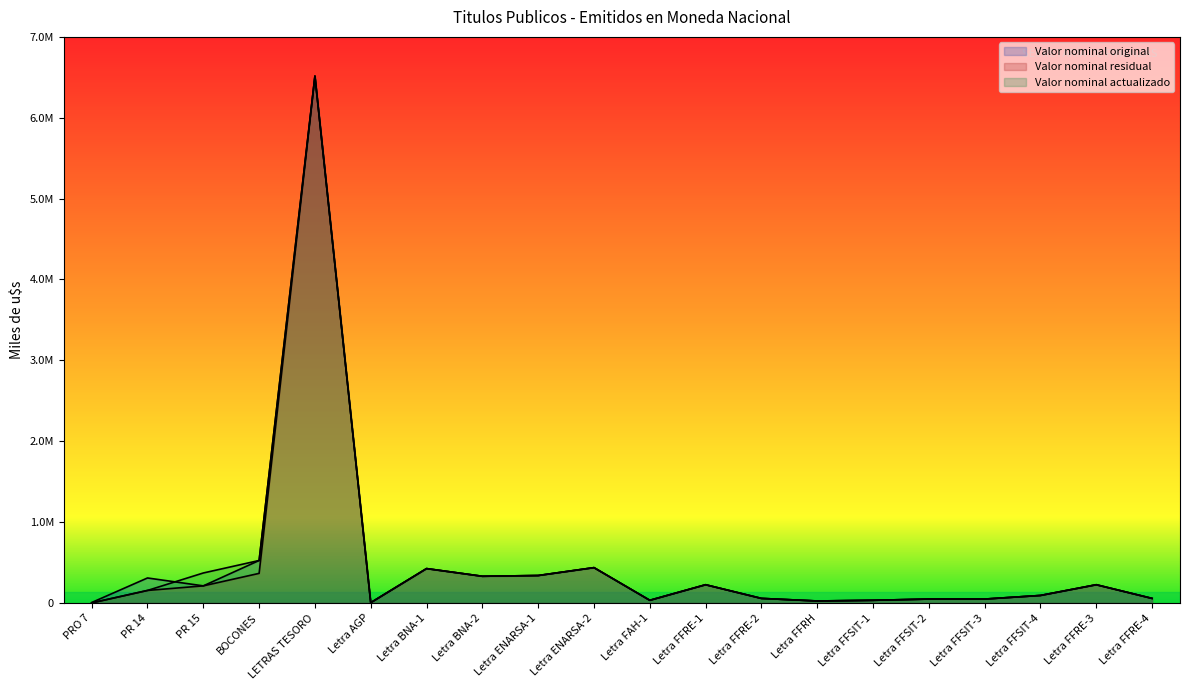

At which label does Valor nominal actualizado reach its peak?

LETRAS TESORO